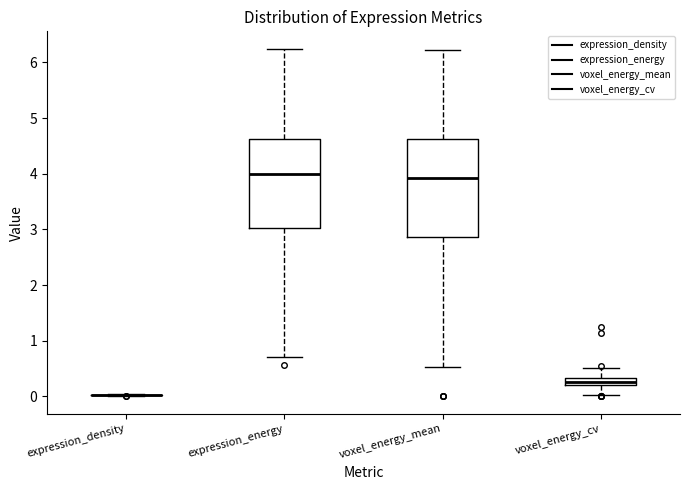

Comparing the boxes themselves (not the whiskers), which one is the tallest?

voxel_energy_mean